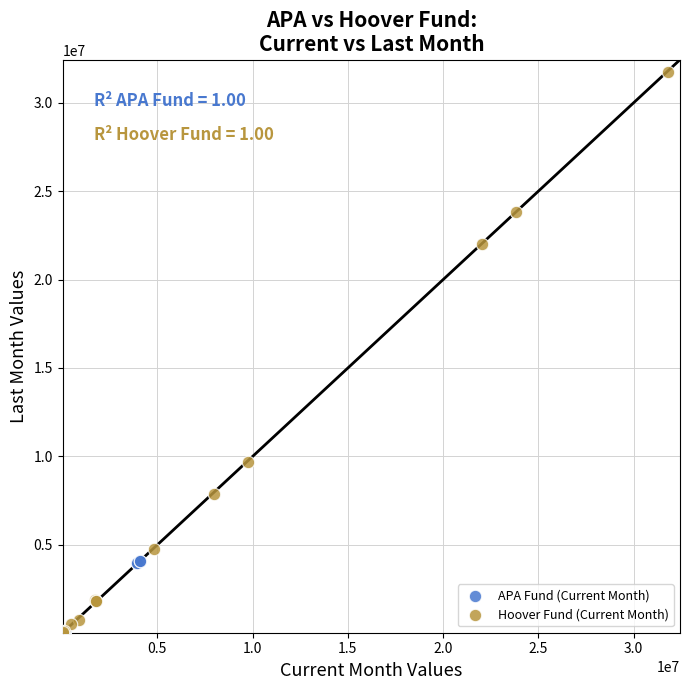

Which series reaches the maximum Y coordinate?

Hoover Fund (Current Month)